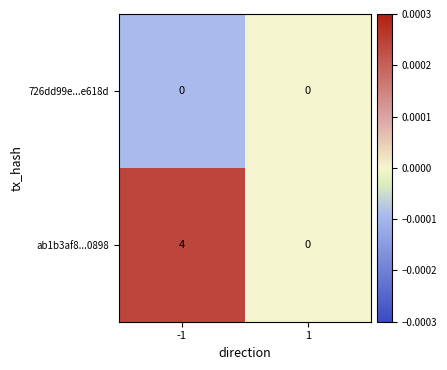

Which series has the largest total across all categories?

ab1b3af8...0898